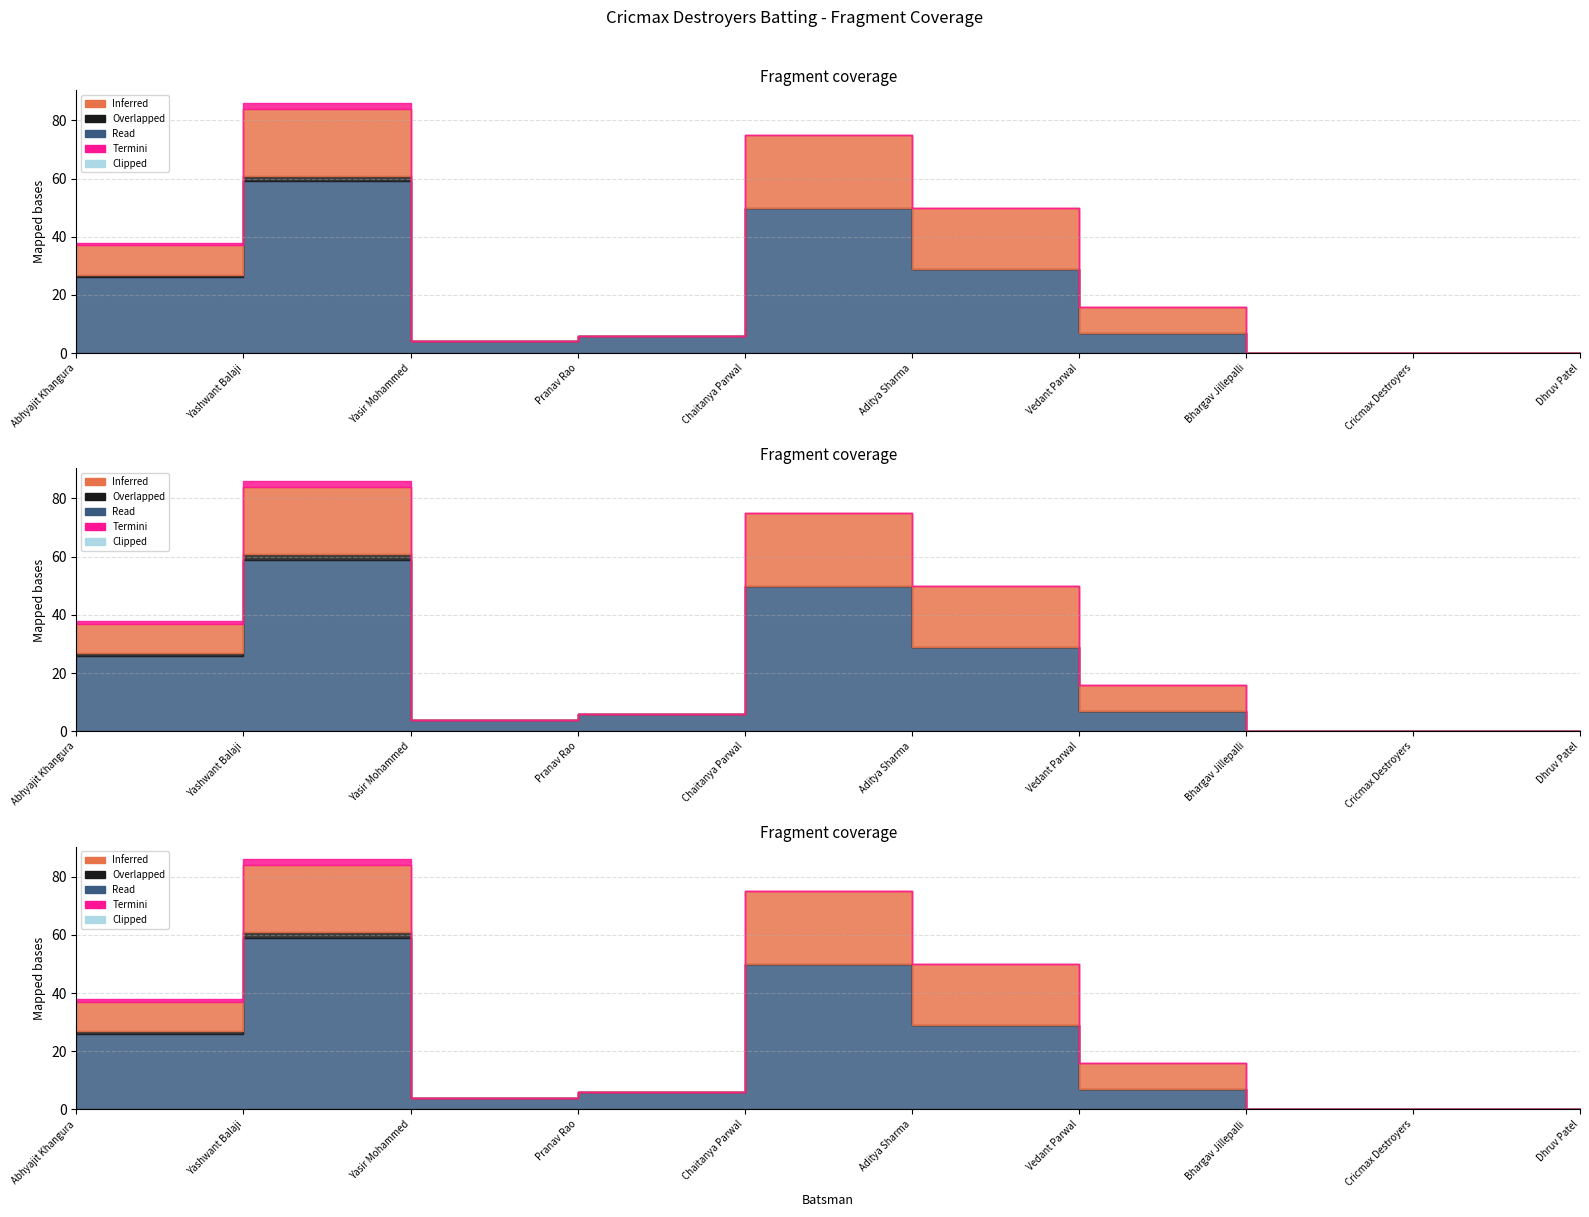

How many lines are shown in the chart?

5